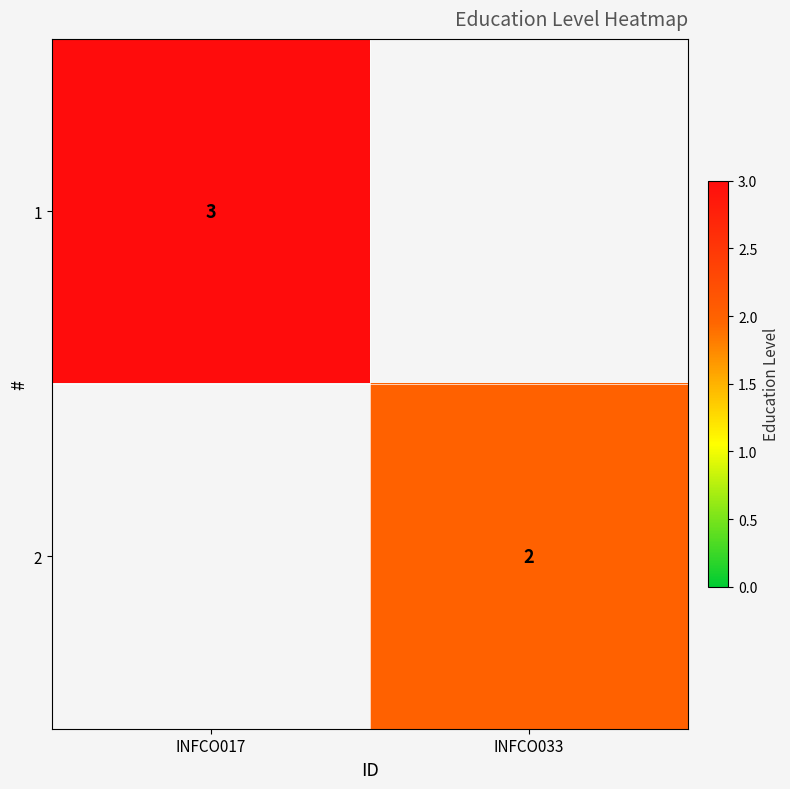

Count the number of categories in the chart.

2